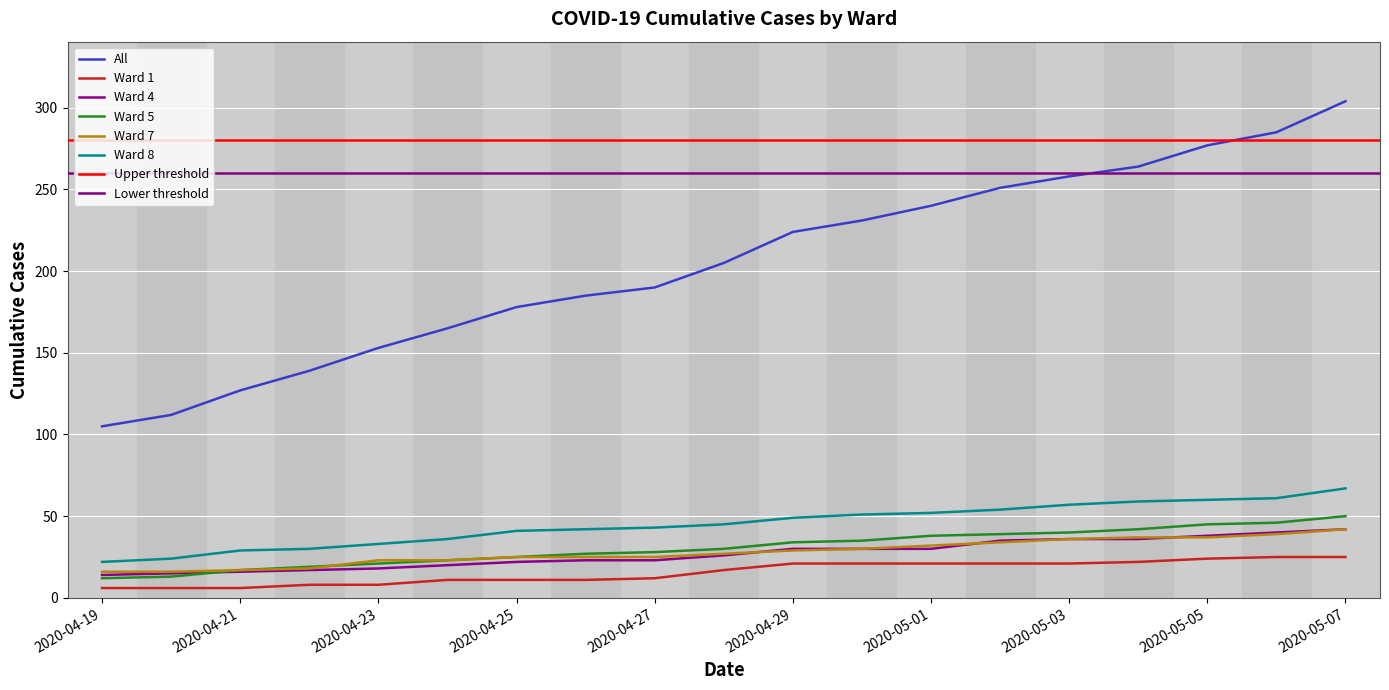

Read the All value at 2020-04-20.

112